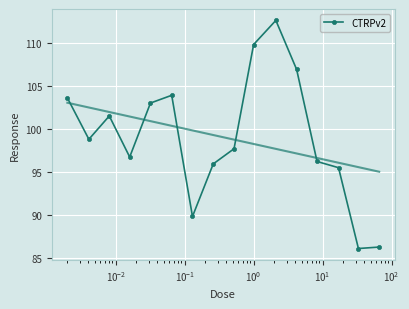

What is the lowest value of the CTRPv2 series?

86.1